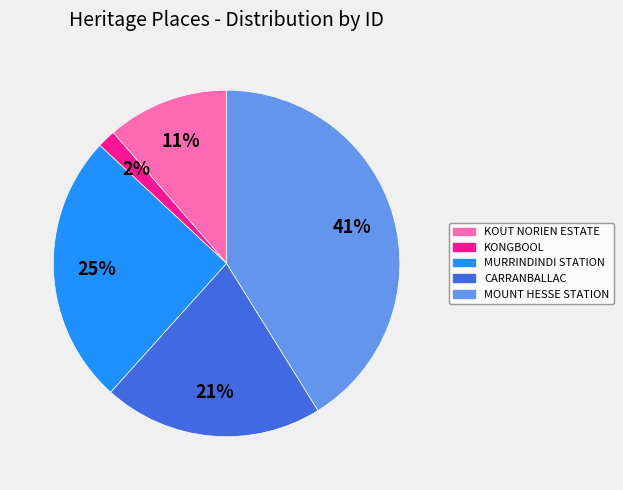

What is the ratio of the value at MURRINDINDI STATION to the value at CARRANBALLAC?

1.2